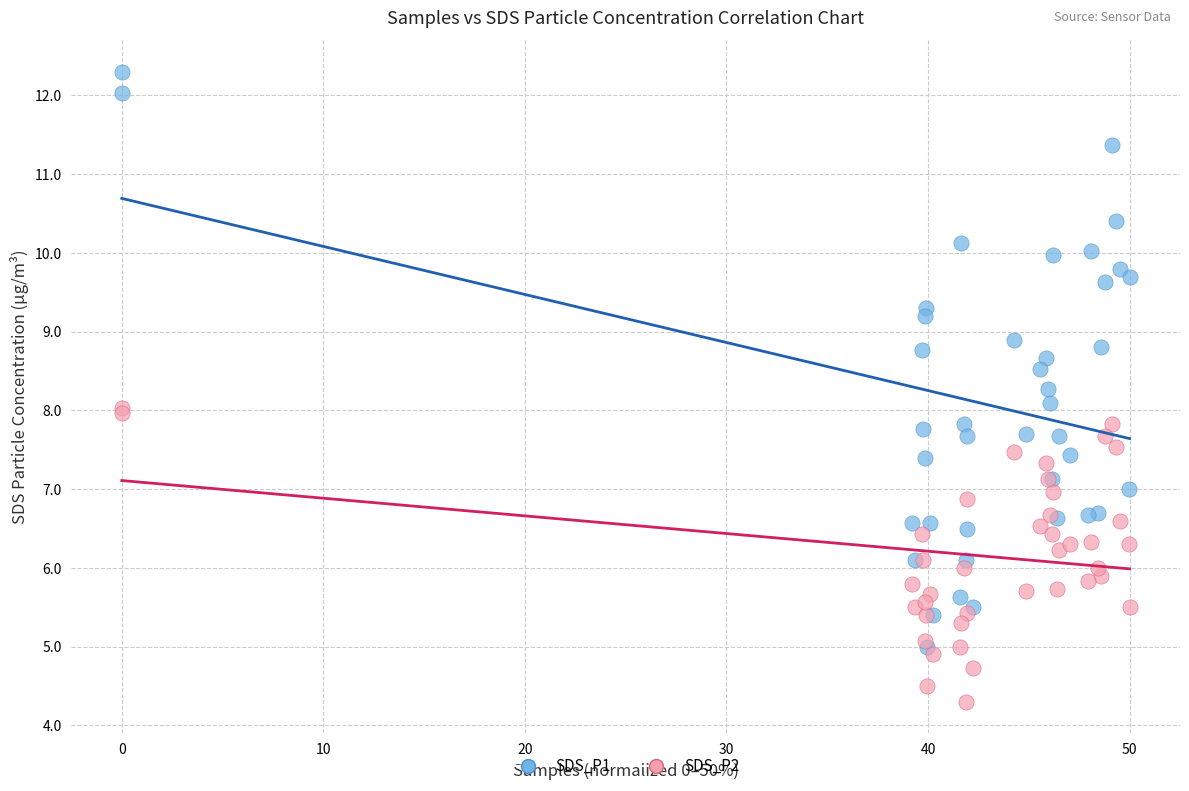

Which series reaches the maximum Y coordinate?

SDS_P1